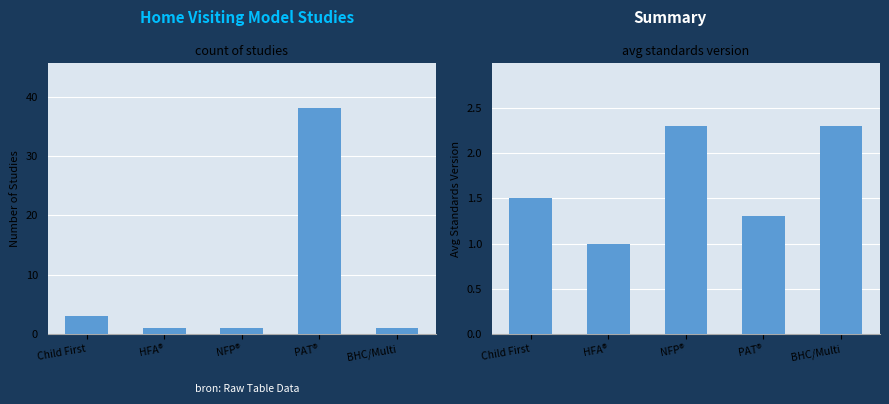

True or false: Count of Studies has a value of 0.6 at HFA®.

False